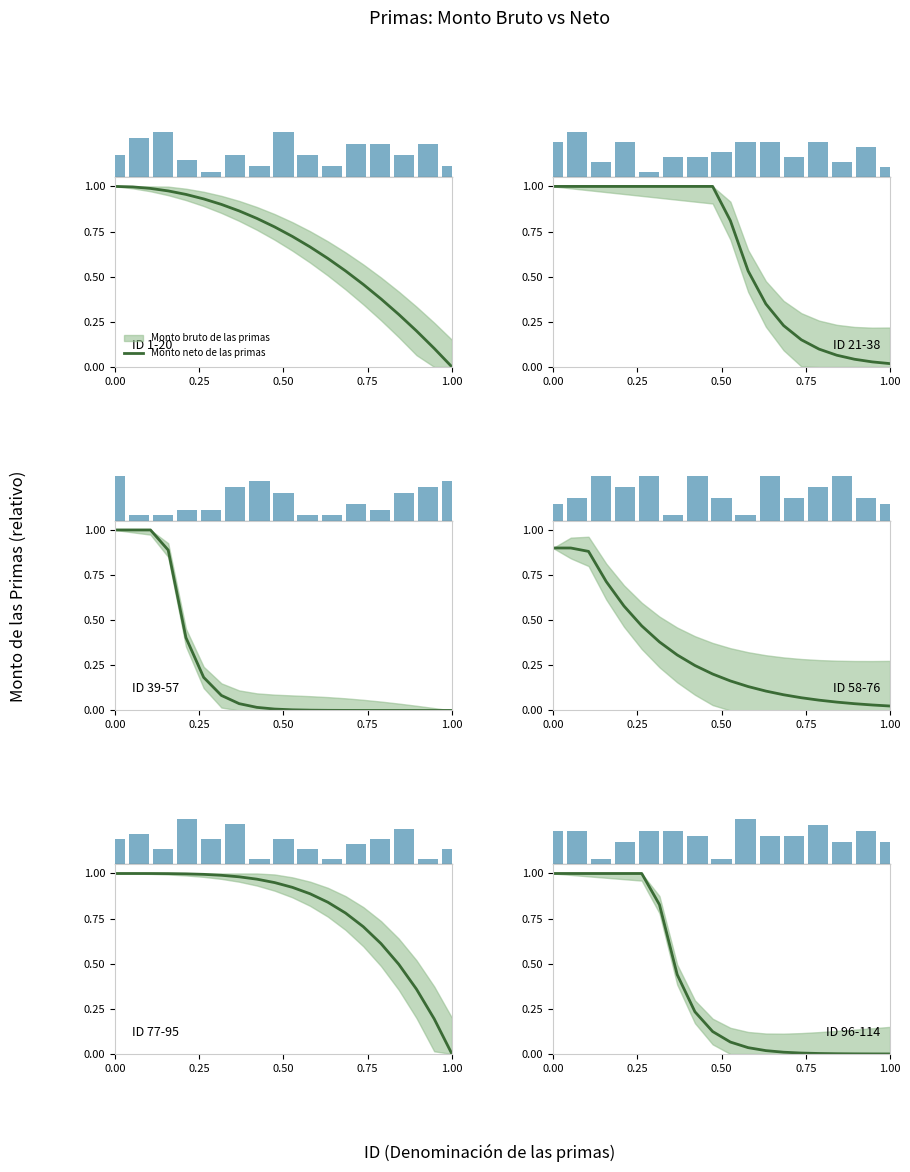

What is the average value?

0.4